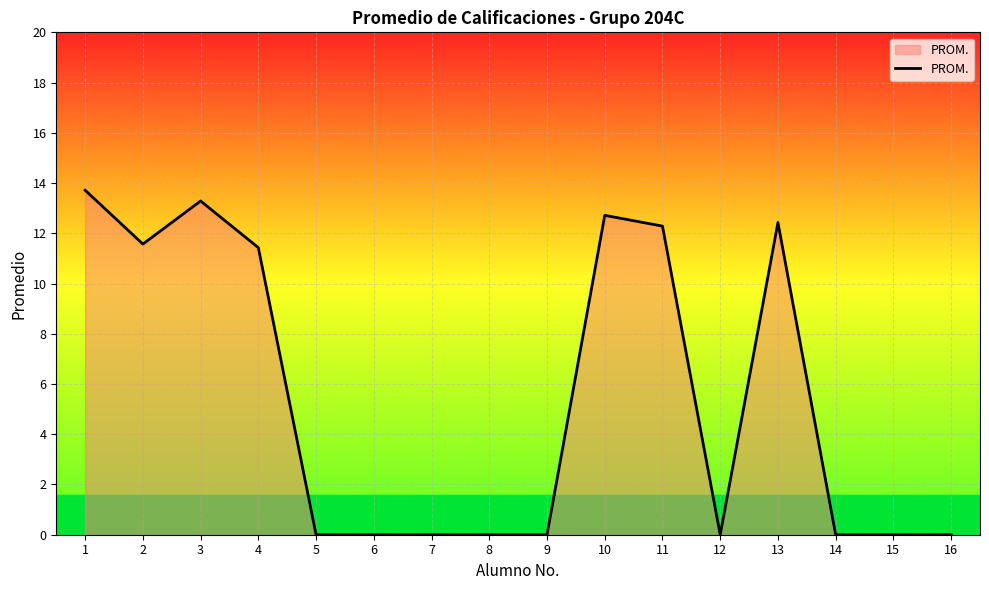

What is the average value?

5.5